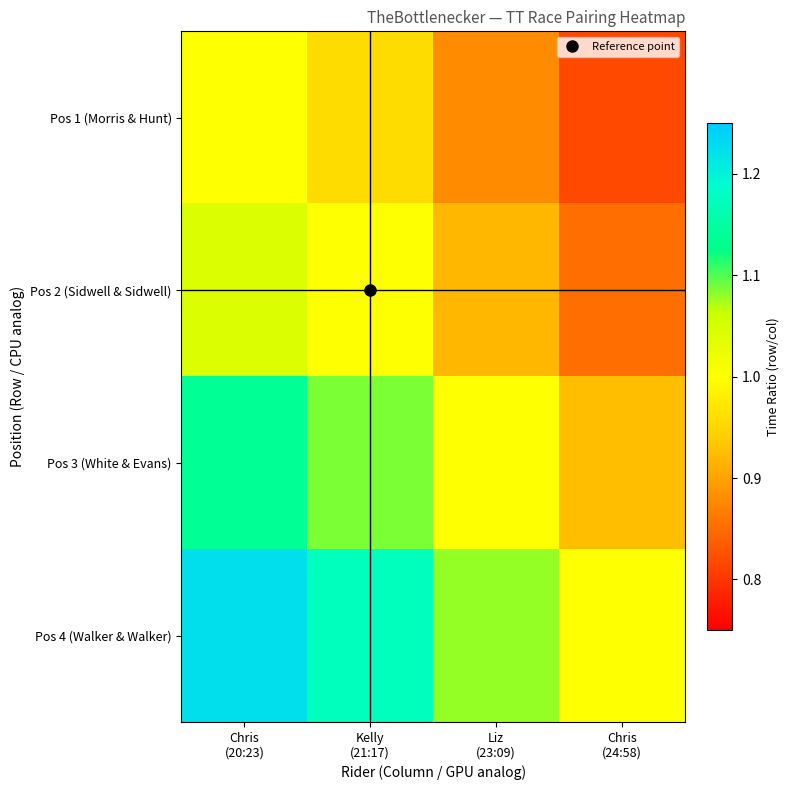

List the series in order of their peak value, highest first.

Pos 4 (Walker & Walker), Pos 3 (White & Evans), Pos 2 (Sidwell & Sidwell), Pos 1 (Morris & Hunt)